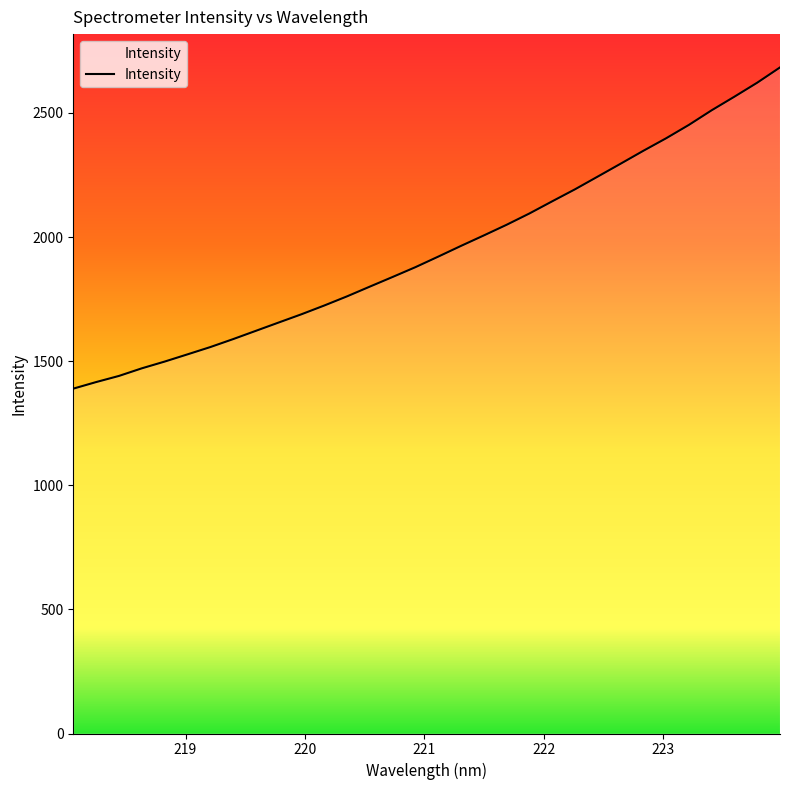

What is the difference between the maximum and minimum values?

1294.2